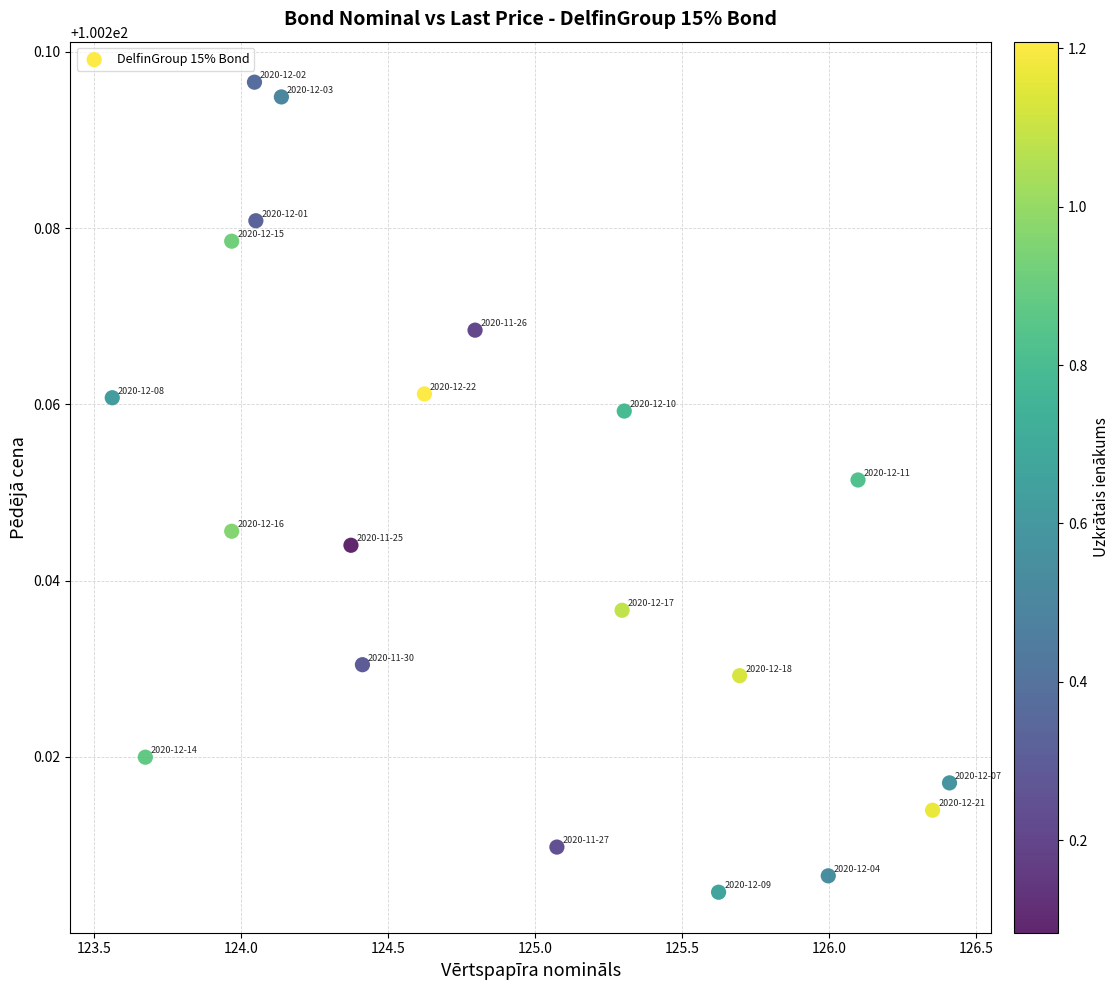

What is the range of X values (max minus min)?

2.8